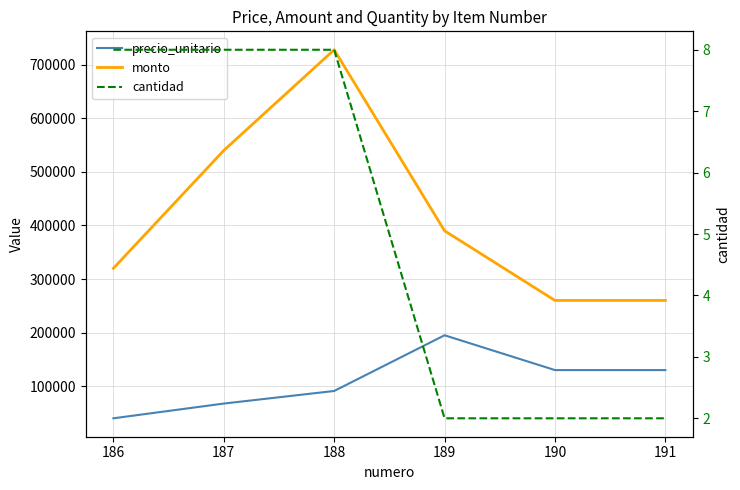

List the series in order of their overall mean, lowest first.

cantidad, precio_unitario, monto